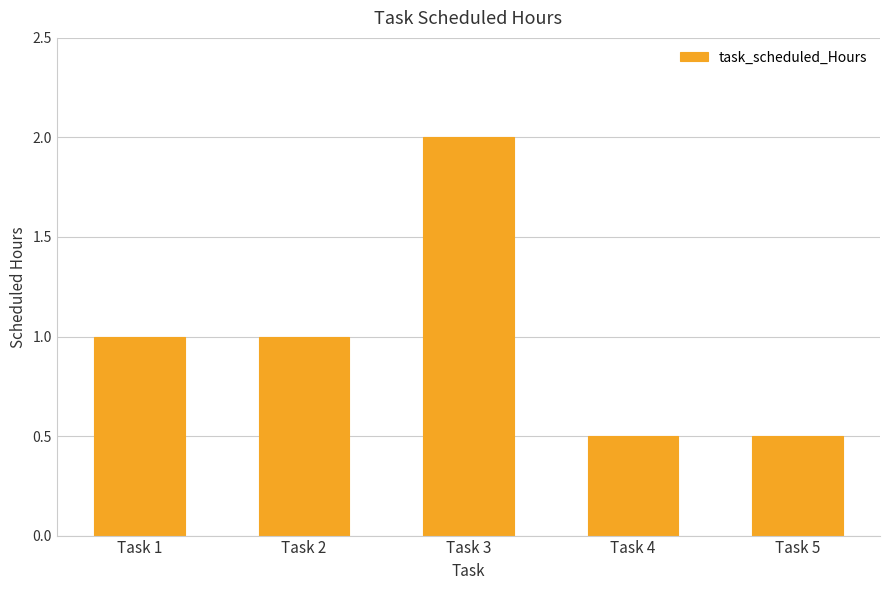

How many data points are less than 1?

2